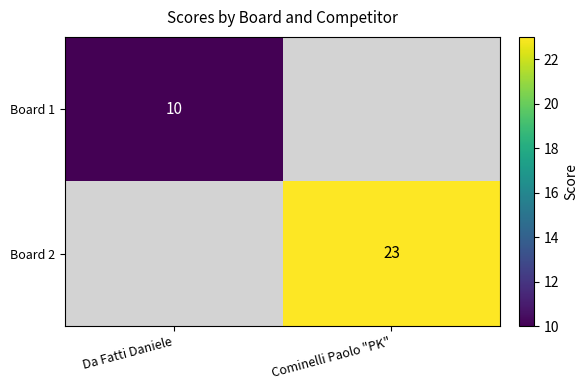

Is it true that Board 2 equals 14 at Cominelli Paolo "PK"?

False